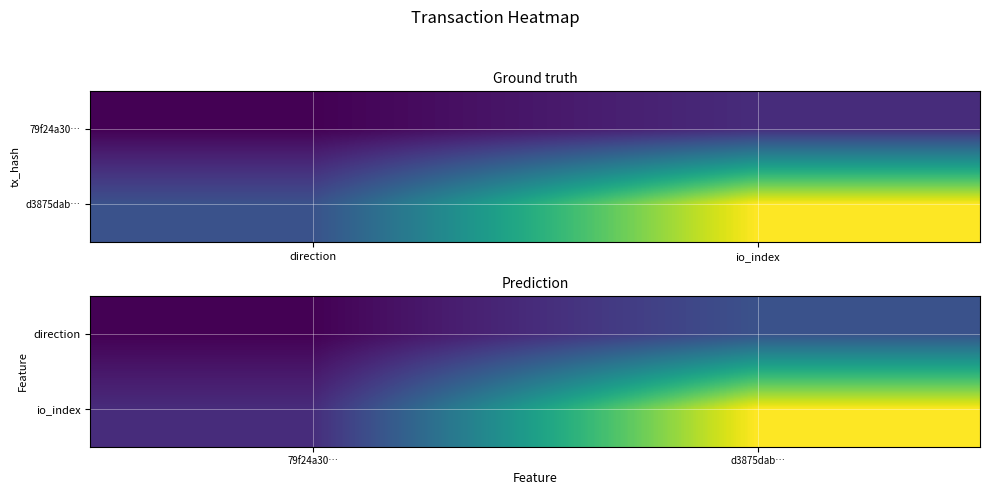

Rank the categories by direction value from lowest to highest.

79f24a30…, d3875dab…